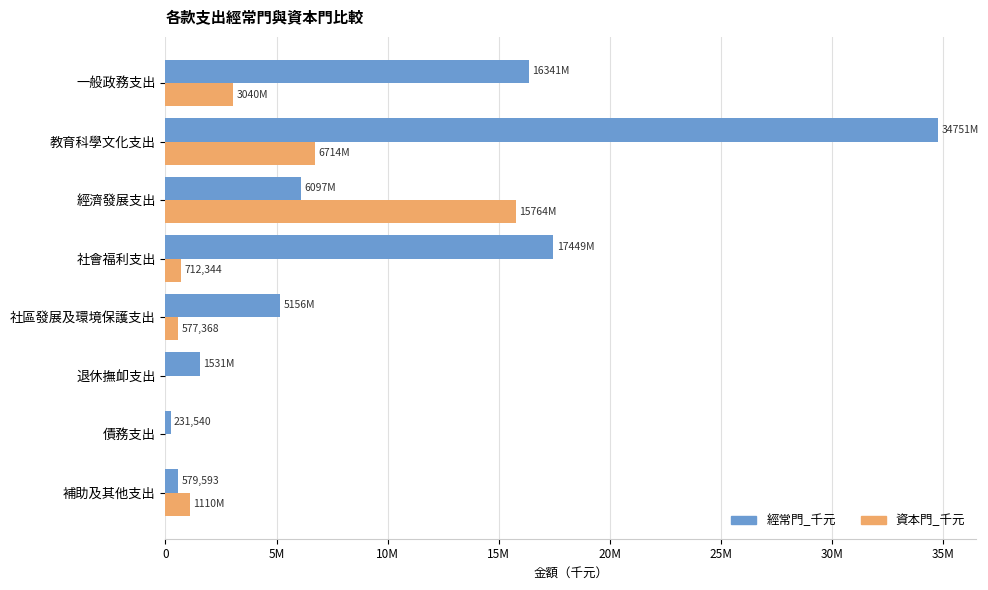

Reading right to left, transcribe all the data shown in this chart.

經常門_千元: 579593	231540	1531320	5156496	17449246	6097160	34750886	16341149
資本門_千元: 1110190	0	0	577368	712344	15763972	6713534	3039586